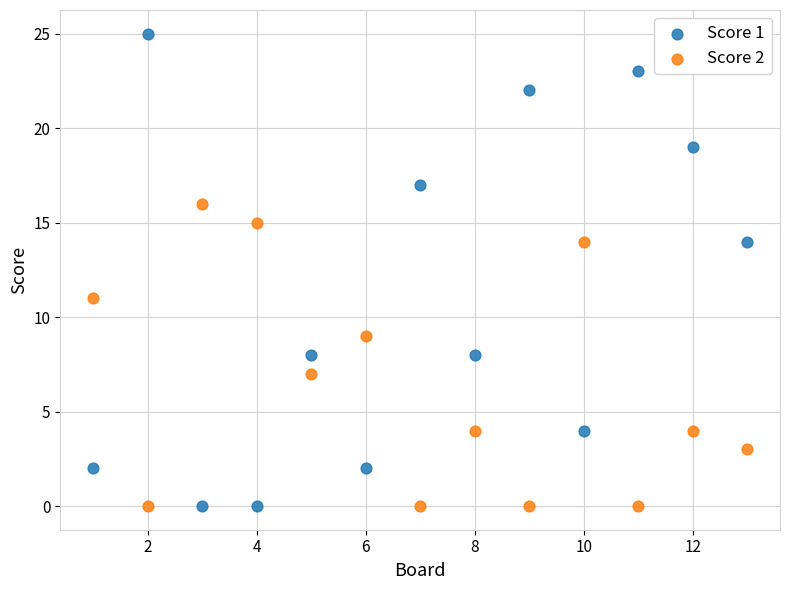

What is the X range (max minus min) for the scatter plot?

12